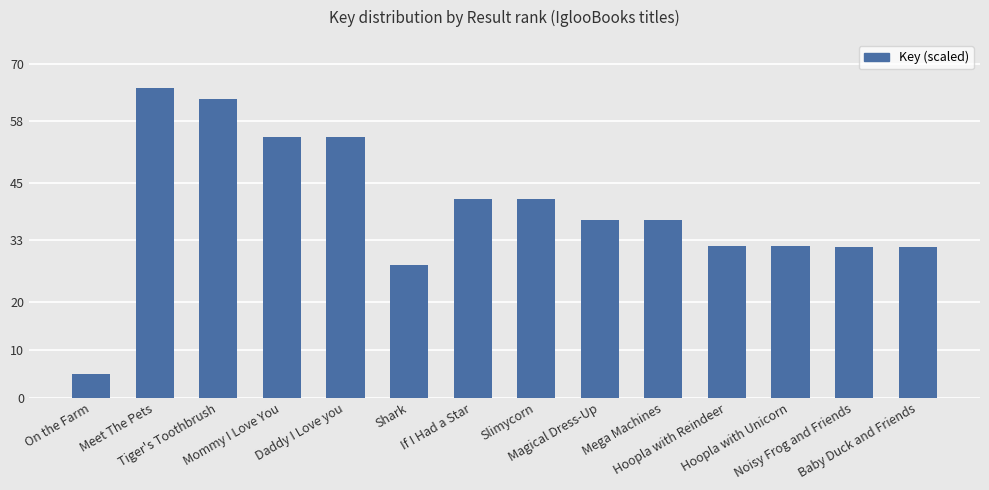

What value does the data have at If I Had a Star?

41.6